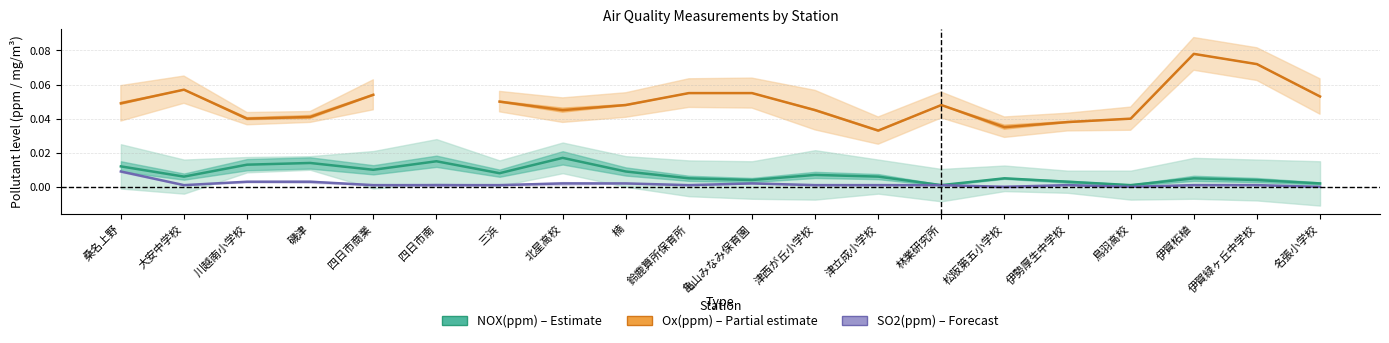

What is the label of the 18th point from the right?

川越南小学校